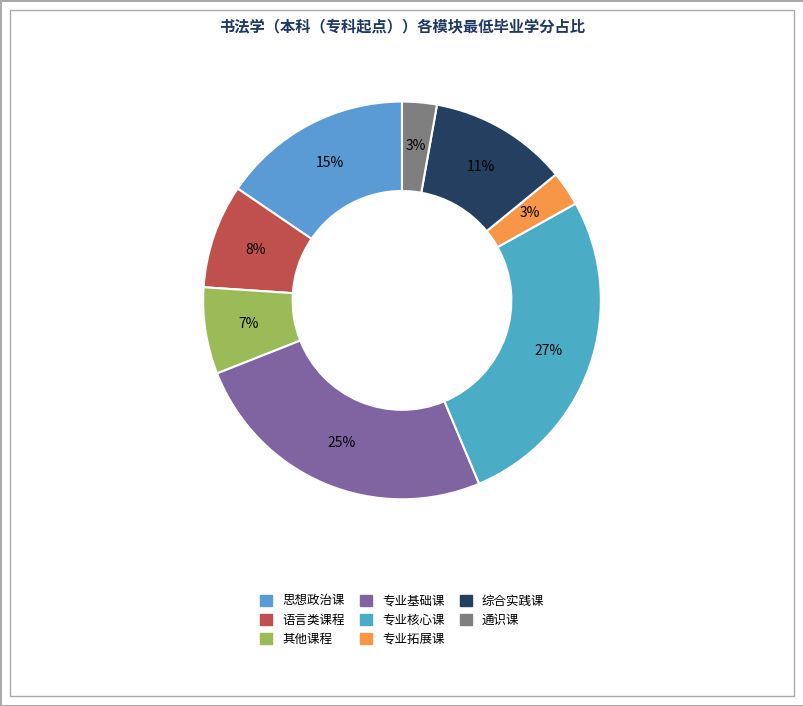

Count the number of slices in the pie.

8